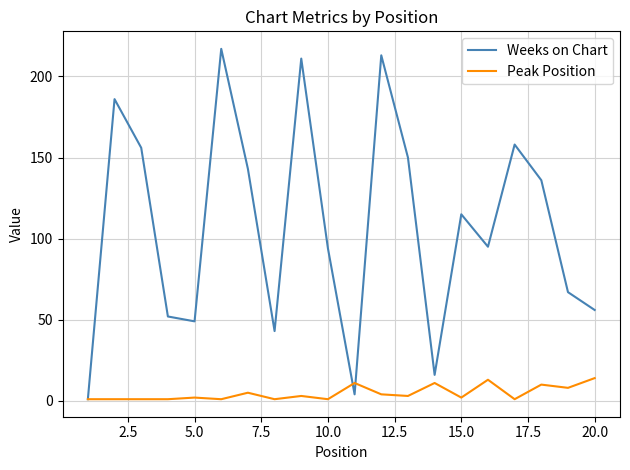

Rank the series by their maximum value, from lowest to highest.

Peak Position, Weeks on Chart